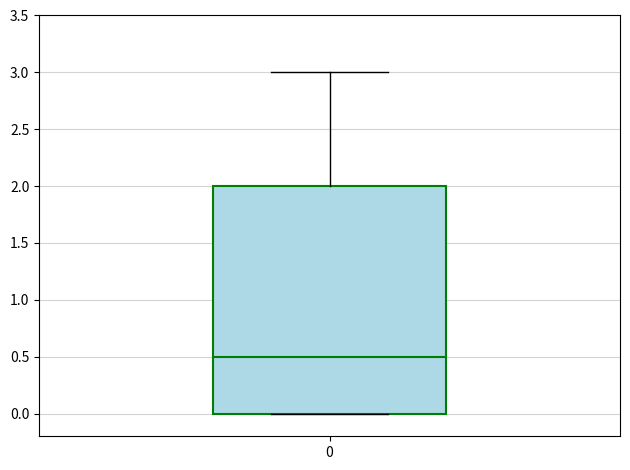

Read this box plot against the y-axis: the position of the median line, the range covered by the box, and the ends of both whiskers. The values are not printed on the chart, so give them approximately, as read against the axis.

median 0.5, box 0.0 to 2.0, whiskers 0.0 to 3.0